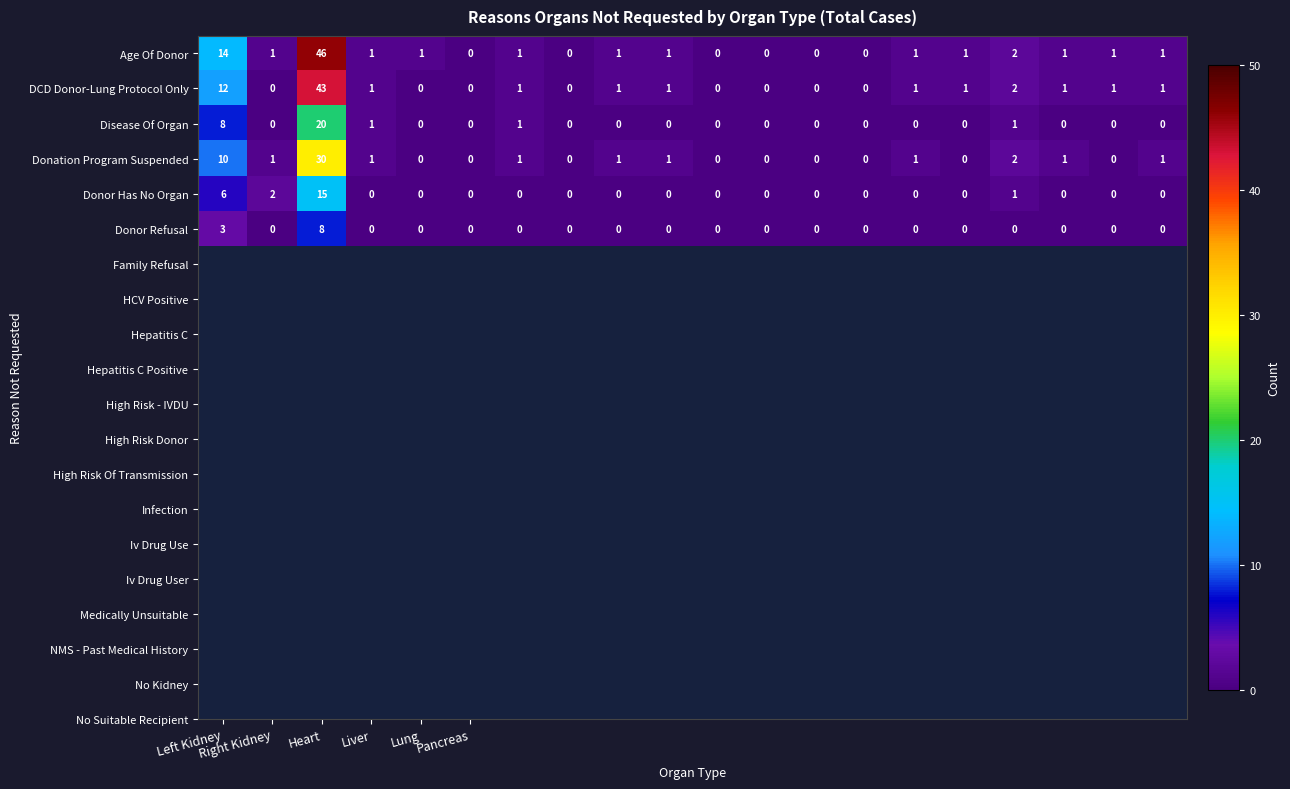

Which series has the widest spread of values?

Age Of Donor